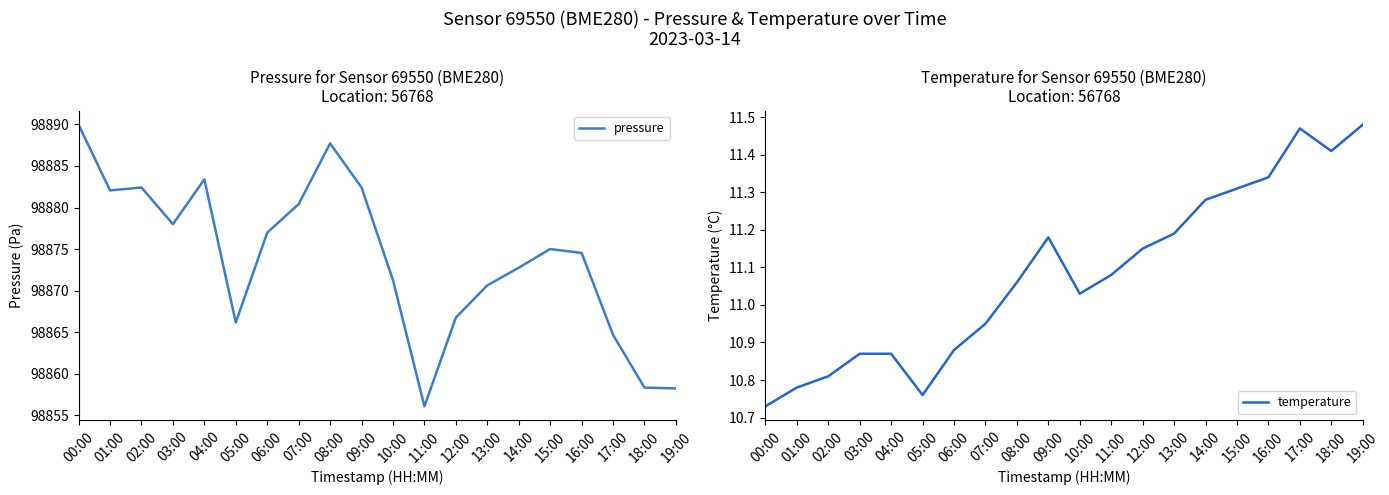

How many values in the pressure series exceed 98875?

9